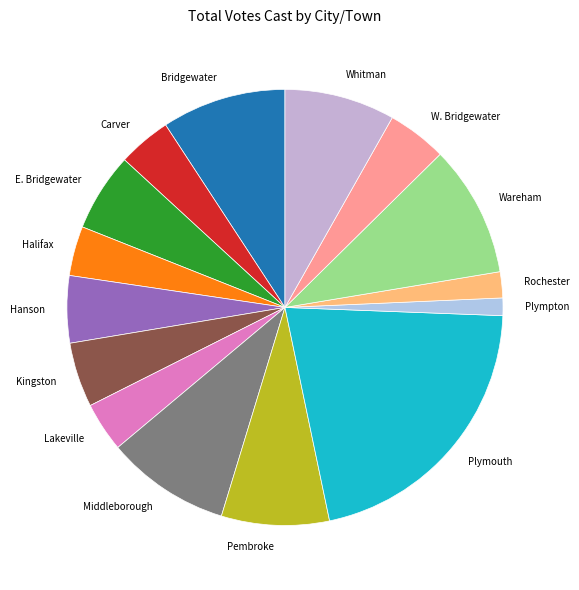

Combined, do Lakeville and Rochester account for over 50%?

No